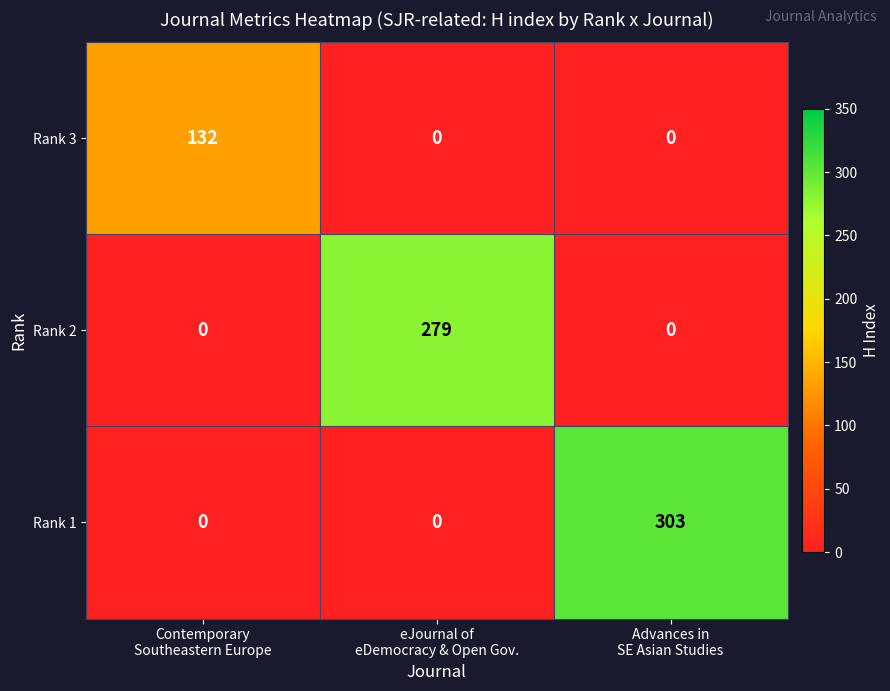

What is the total value across all series at Contemporary
Southeastern Europe?

132